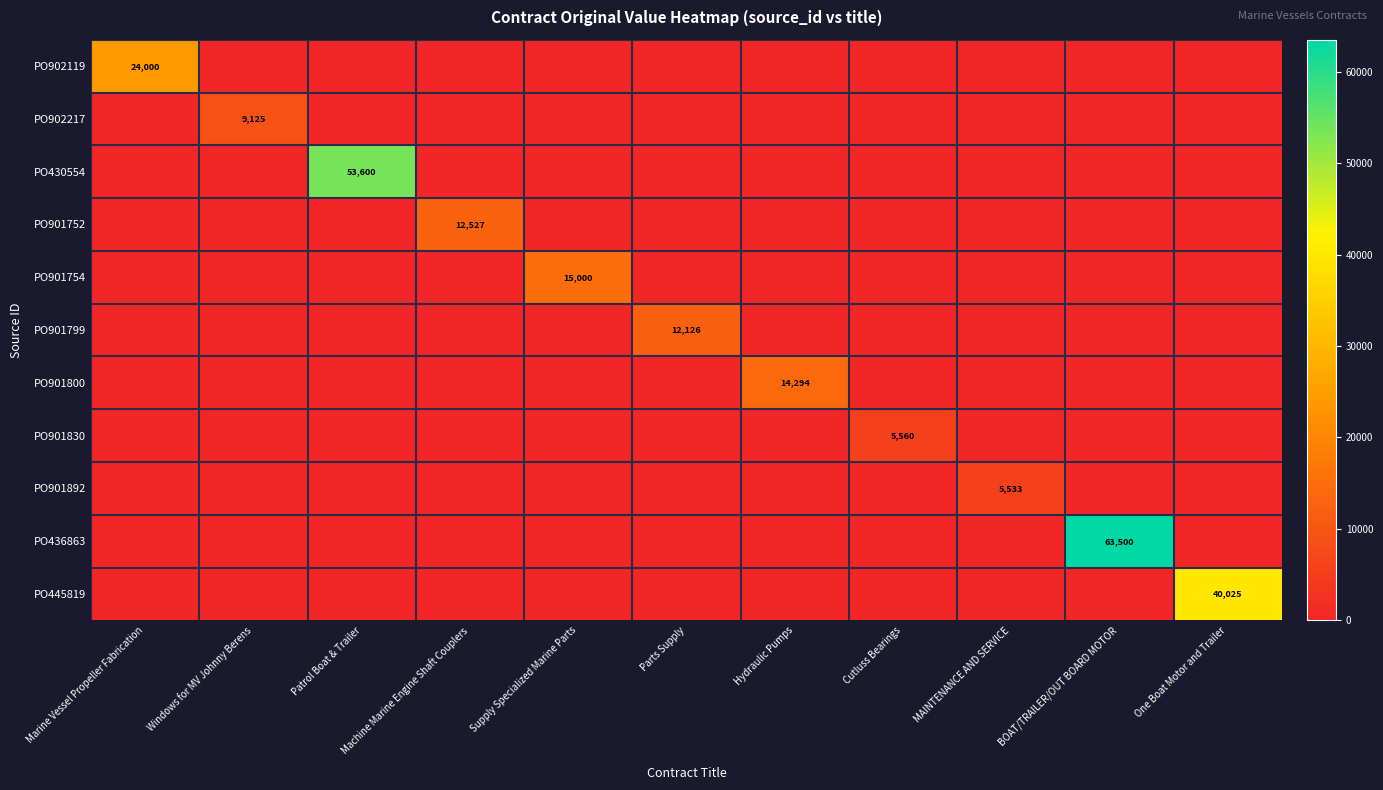

At which label is PO901799 closest to 6063?

Marine Vessel Propeller Fabrication